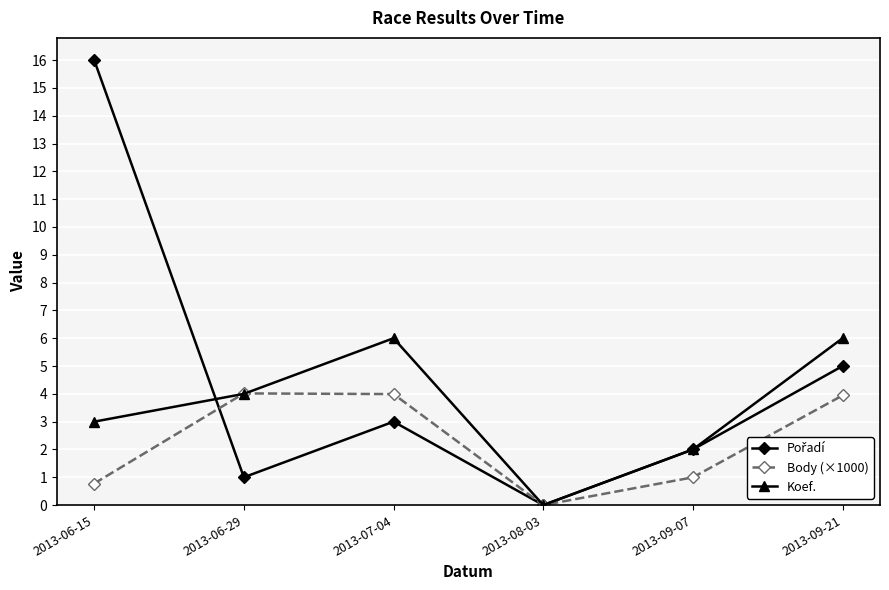

Is it true that Koef. equals 4.0 at 2013-06-29?

True